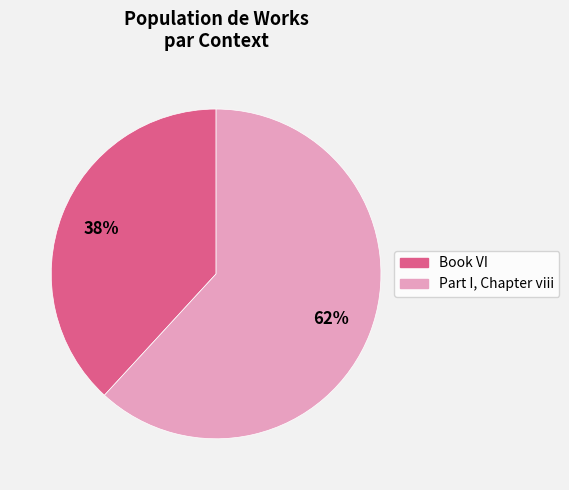

Combined, do Part I, Chapter viii and Book VI account for over 50%?

Yes